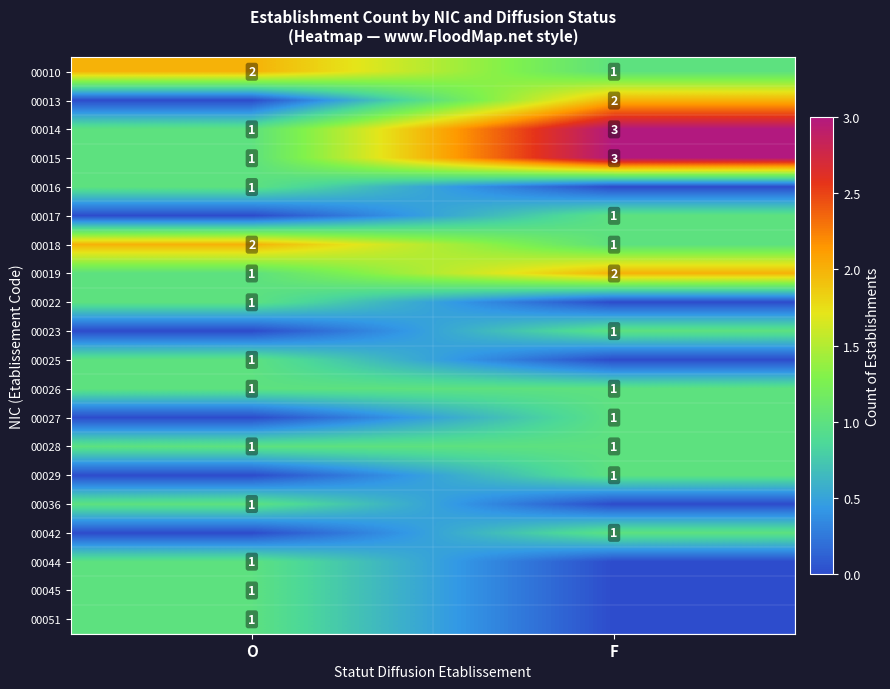

Rank the categories by 00019 value from highest to lowest.

F, O